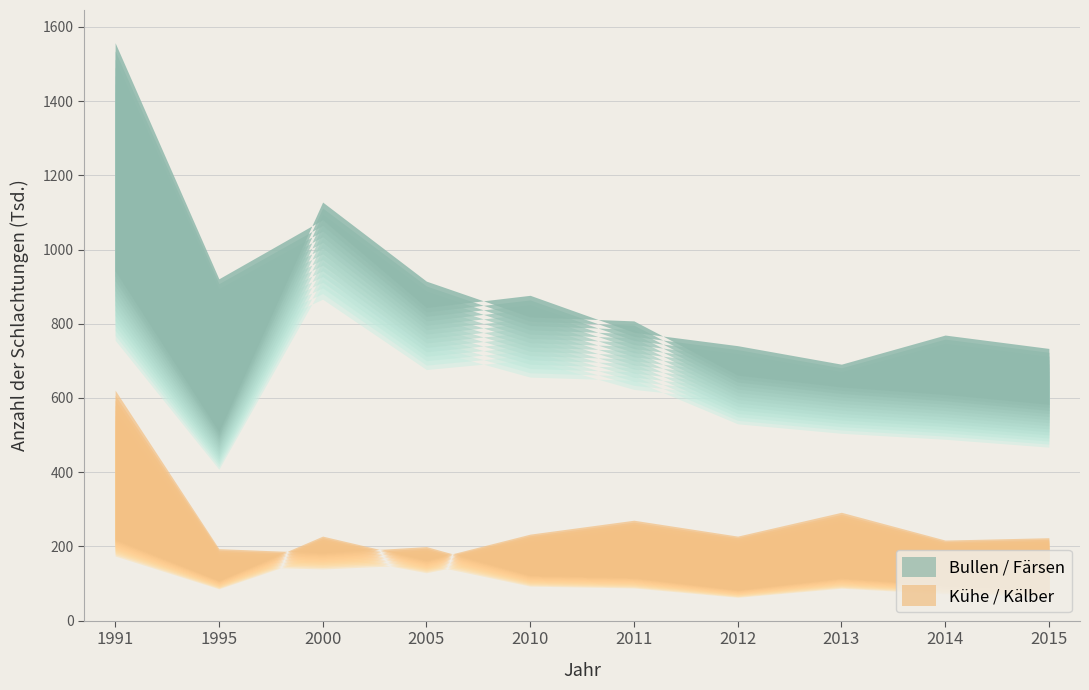

Reading left to right, what are all the values shown in this chart?

Kälber: 1991=675	1995=211	2000=199	2005=217	2010=133	2011=126	2012=90	2013=125	2014=104	2015=93
Färsen: 1991=889	1995=480	2000=1064	2005=863	2010=772	2011=762	2012=624	2013=594	2014=575	2015=550
Bullen: 1991=1469	1995=869	2000=1019	2005=796	2010=827	2011=733	2012=699	2013=652	2014=726	2015=692
Kühe: 1991=205	1995=101	2000=213	2005=152	2010=218	2011=253	2012=213	2013=273	2014=203	2015=209